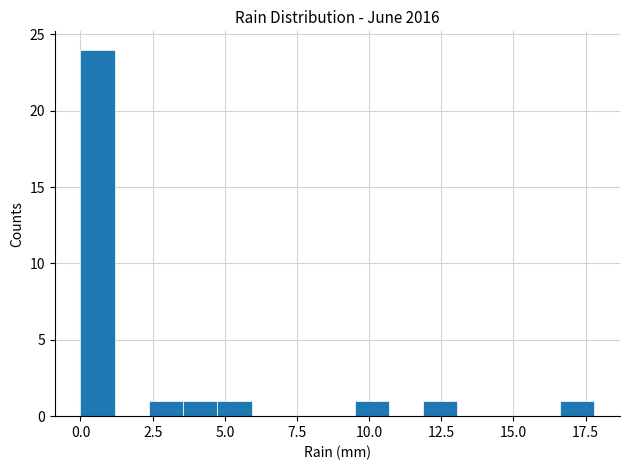

Read against the x-axis, roughly where is the centre of the tallest bar?

0.5